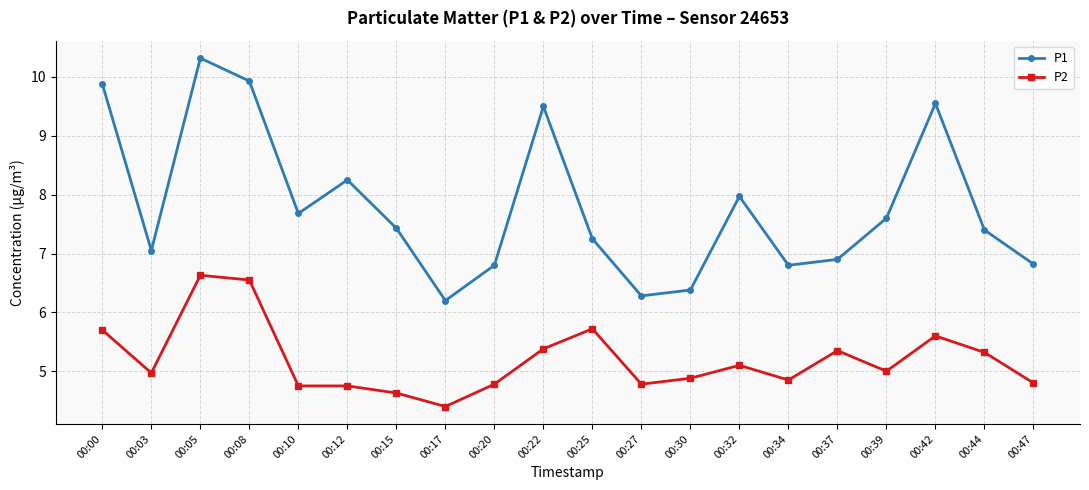

The value of P1 at 00:03 is 11.9. True or false?

False